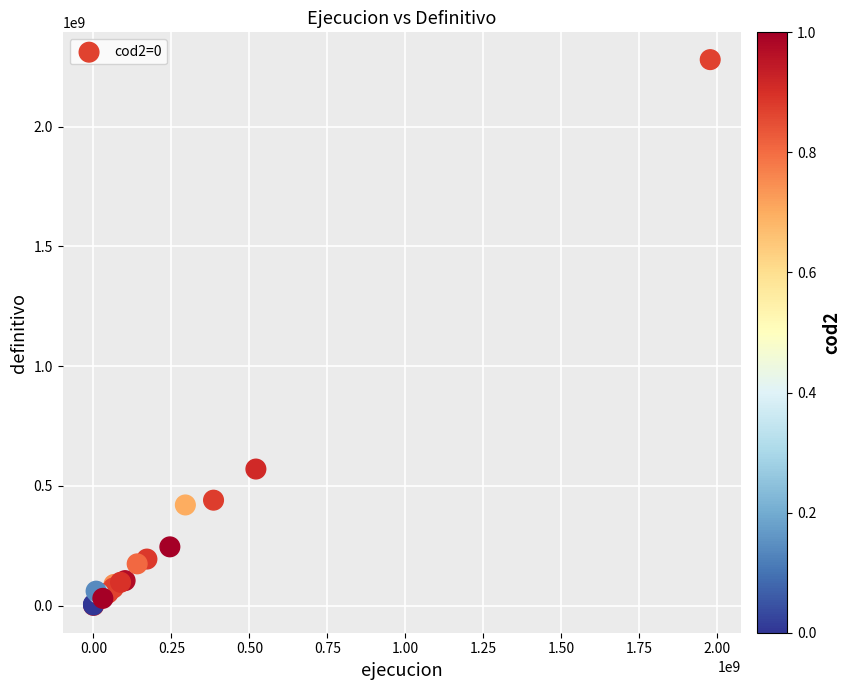

What Y value in the scatter plot is closest to 1140183600?

570000000